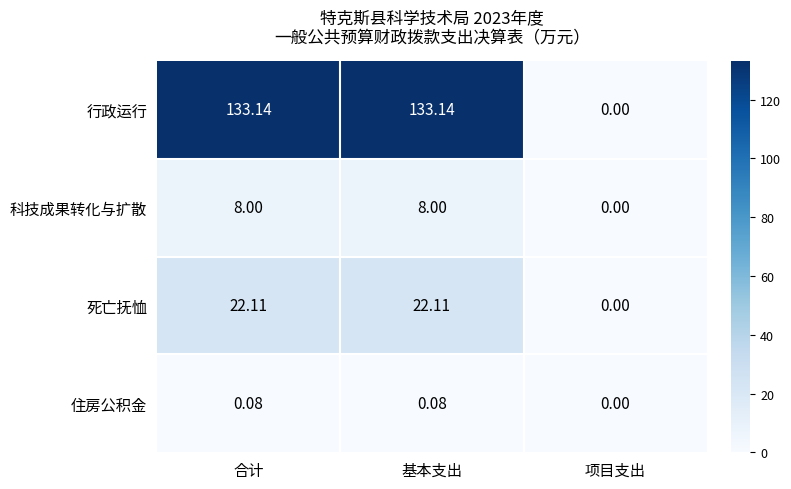

Which series has the largest range (max minus min)?

行政运行